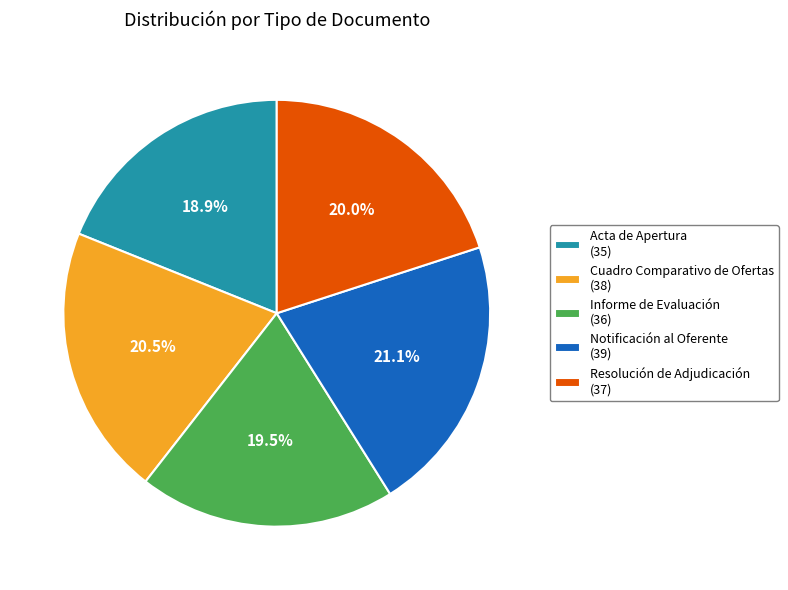

Rank the categories by value from highest to lowest.

Notificación al Oferente, Cuadro Comparativo de Ofertas, Resolución de Adjudicación, Informe de Evaluación, Acta de Apertura